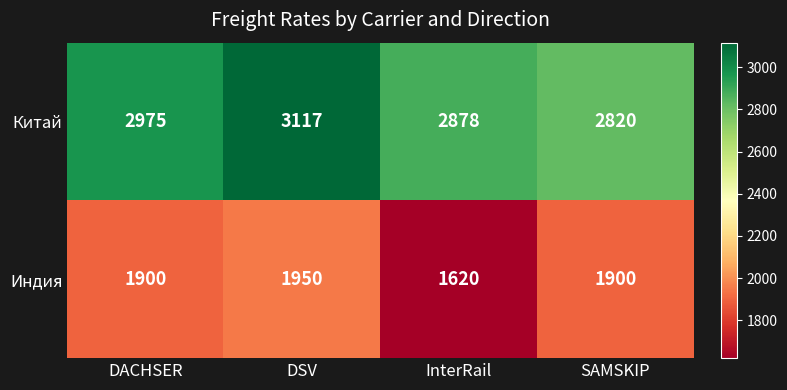

Reading left to right, transcribe all the data shown in this chart.

Китай: DACHSER=2975	DSV=3117	InterRail=2878	SAMSKIP=2820
Индия: DACHSER=1900	DSV=1950	InterRail=1620	SAMSKIP=1900